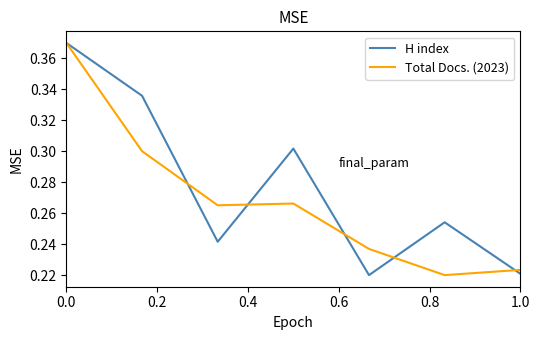

Which series has the largest total across all categories?

H index